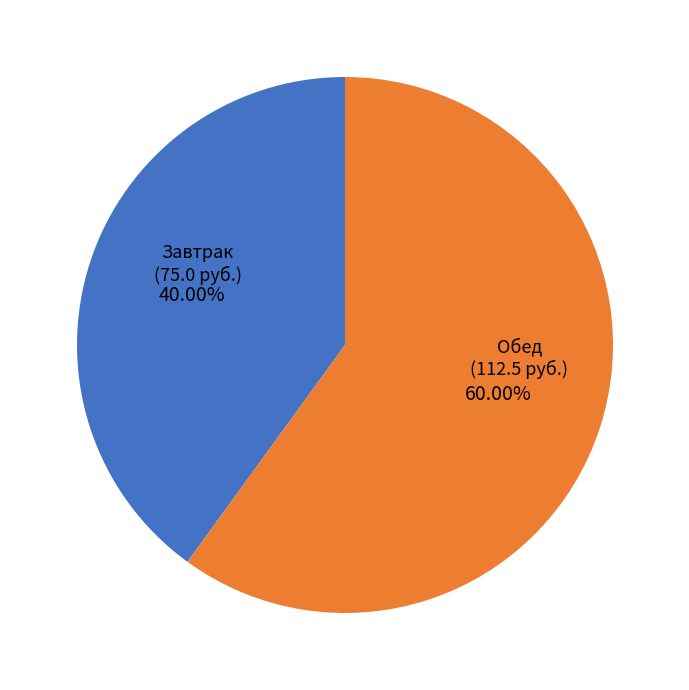

Is there a majority slice in this chart?

Yes